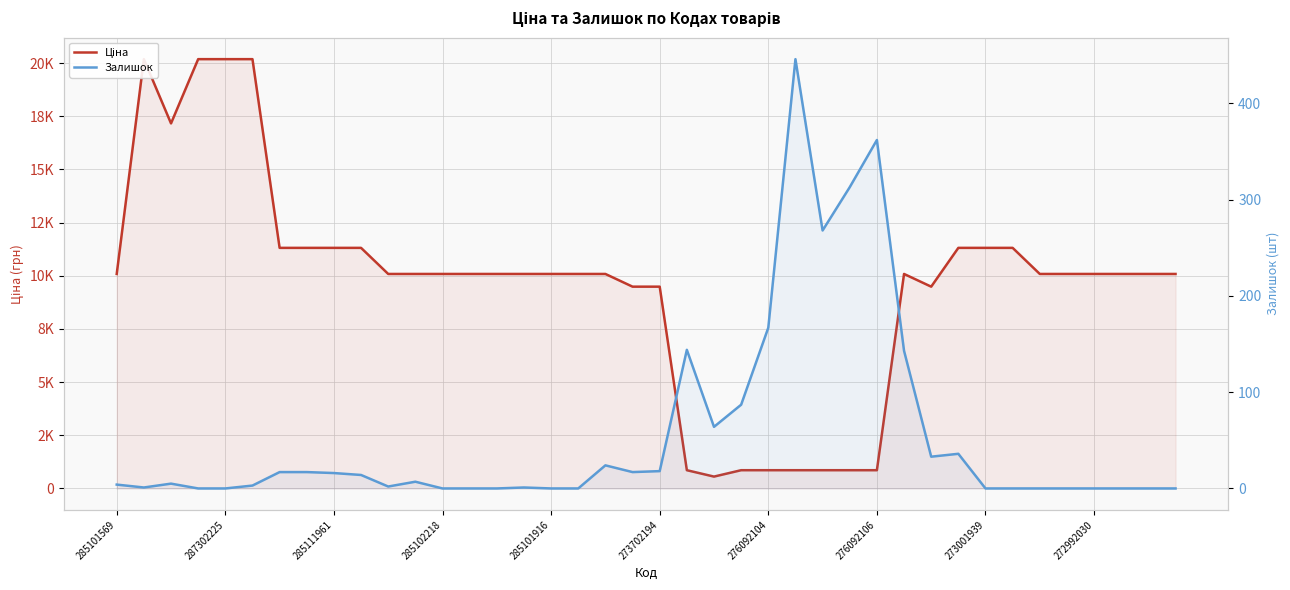

What is the spread (max minus min) of values at 29?

9942.8